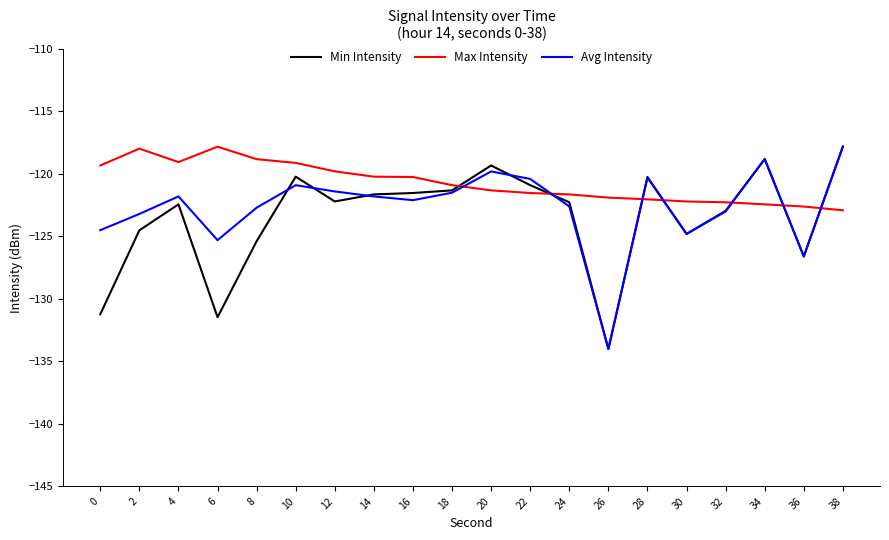

At which category does Avg Intensity reach its first local peak?

4